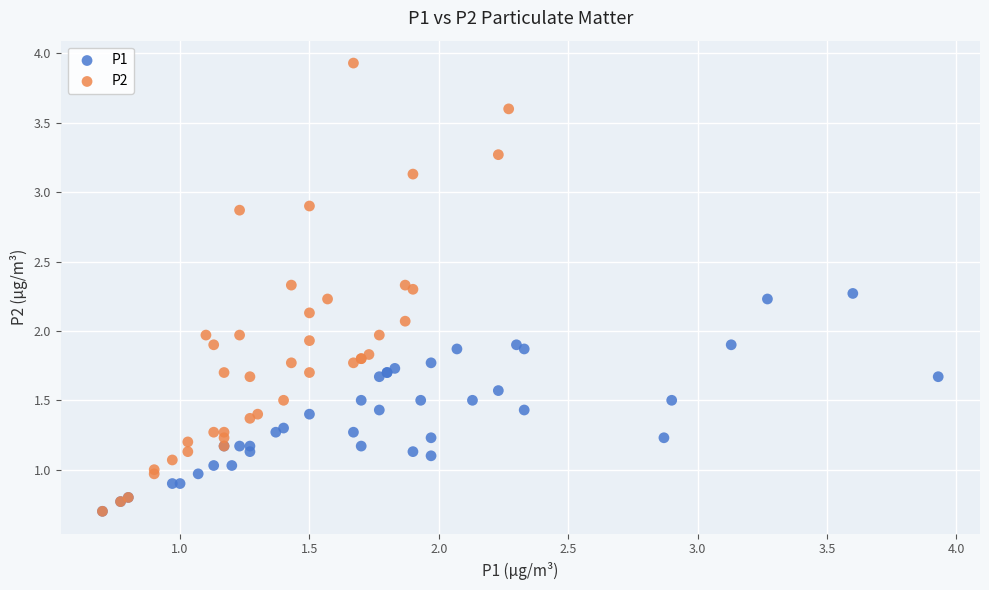

Which series contains the highest Y value?

P2